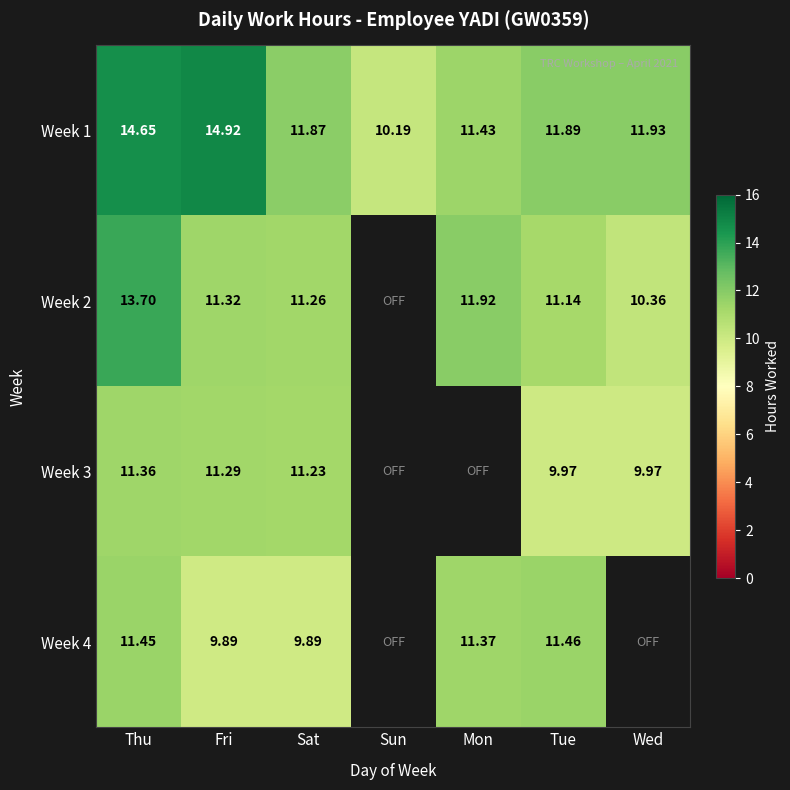

Between Fri and Sat, which series saw the biggest shift?

Week 1